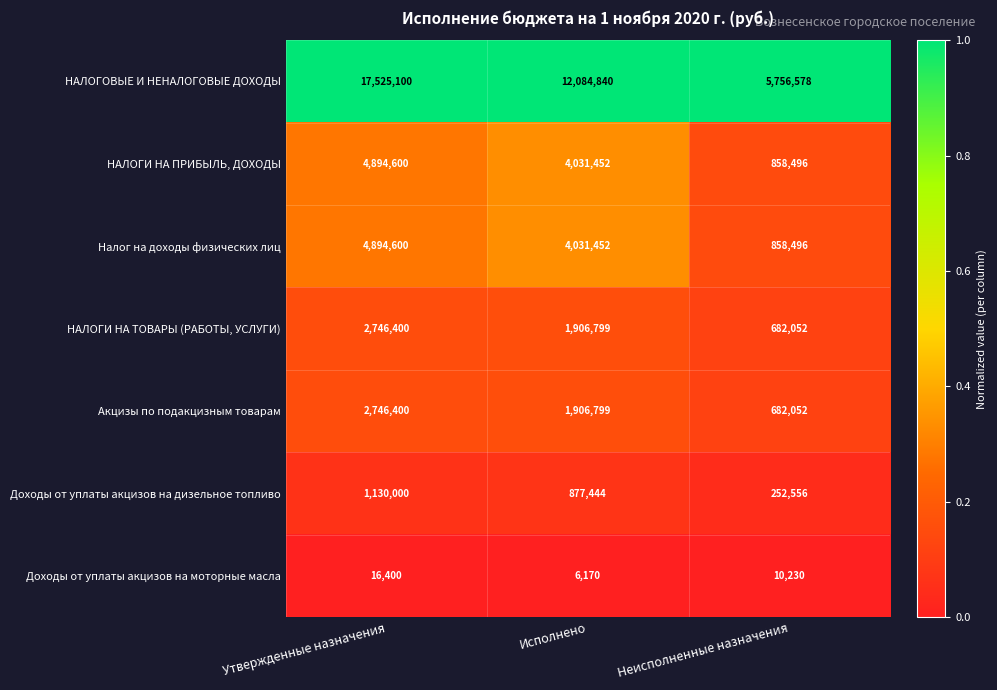

True or false: НАЛОГИ НА ТОВАРЫ (РАБОТЫ, УСЛУГИ) has a value of 3423332 at Исполнено.

False